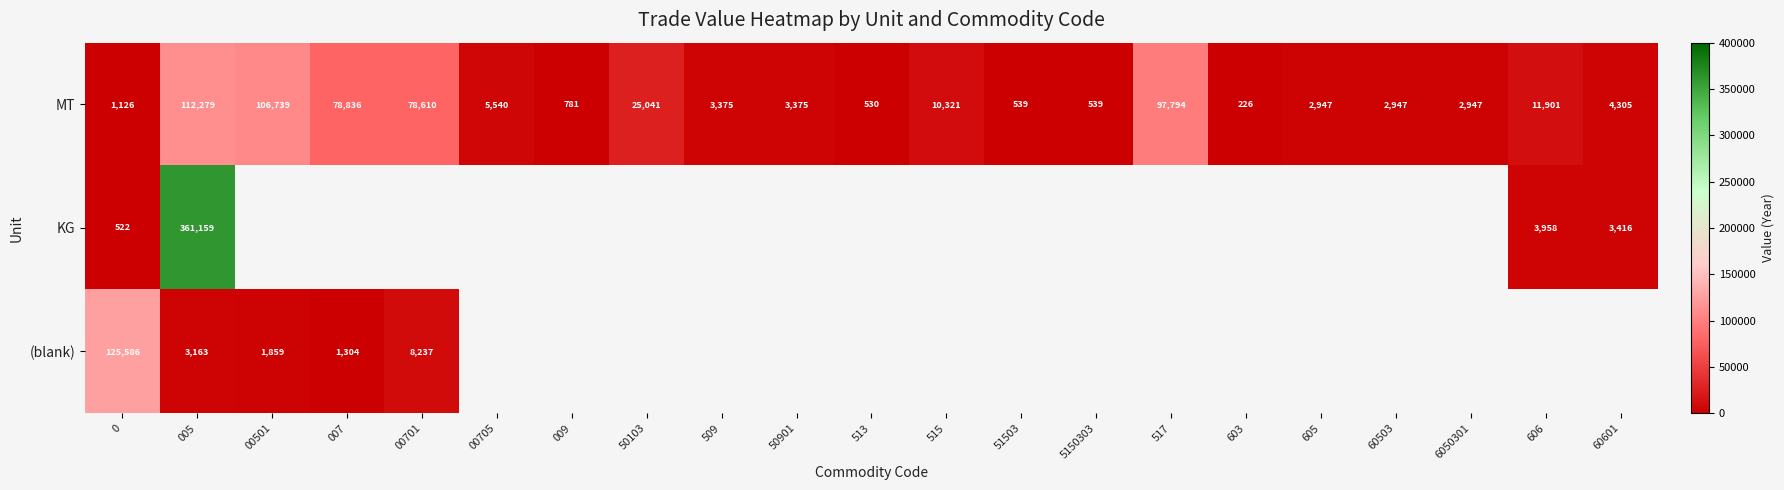

Which category has the lowest value in the MT series?

603